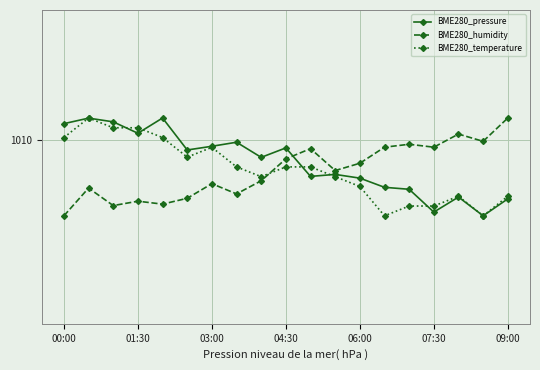

How many interior local peaks does the BME280_humidity series have?

6